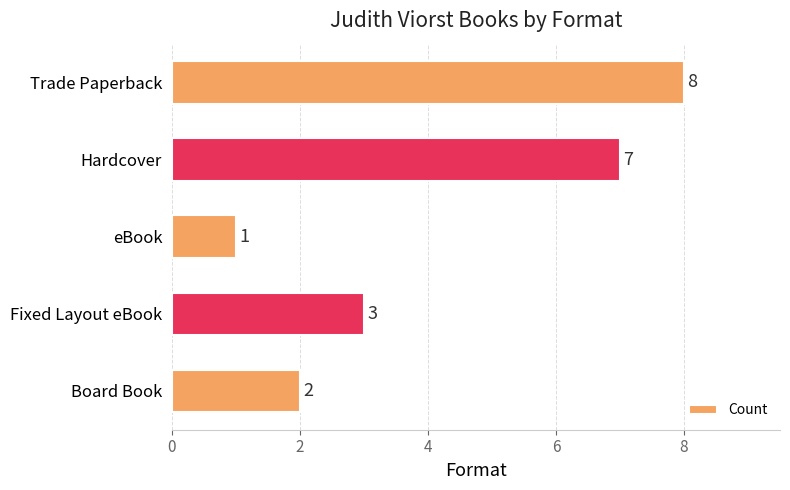

What is the change in value from Trade Paperback to eBook?

-7